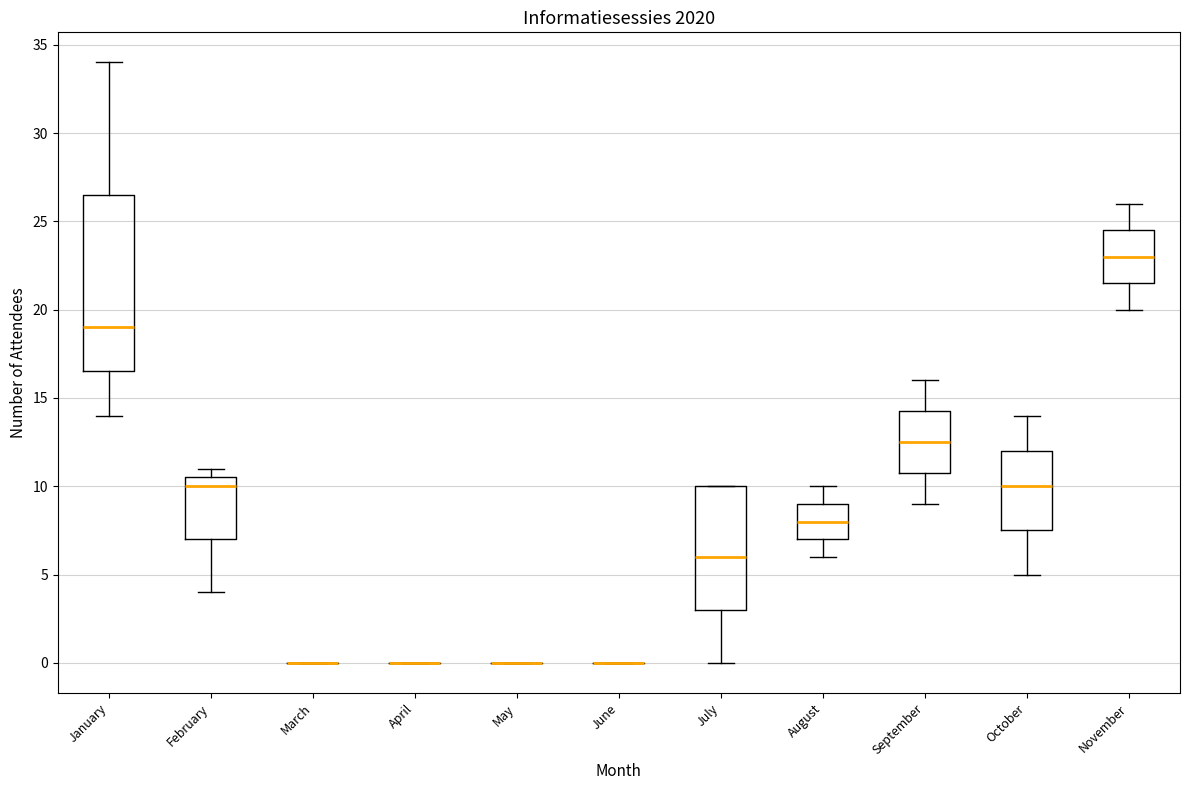

Reading left to right, read every box against the y-axis: the position of its median line, the range the box covers, and the ends of its whiskers. The values are not printed on the chart, so give them approximately, as read against the axis.

January: median 19.0, box 16.5 to 26.5, whiskers 14.0 to 34.0
February: median 10.0, box 7.0 to 10.5, whiskers 4.0 to 11.0
March: box collapsed to a line at 0.0, whiskers 0.0 to 0.0
April: box collapsed to a line at 0.0, whiskers 0.0 to 0.0
May: box collapsed to a line at 0.0, whiskers 0.0 to 0.0
June: box collapsed to a line at 0.0, whiskers 0.0 to 0.0
July: median 6.0, box 3.0 to 10.0, whiskers 0.0 to 10.0
August: median 8.0, box 7.0 to 9.0, whiskers 6.0 to 10.0
September: median 12.5, box 11.0 to 14.5, whiskers 9.0 to 16.0
October: median 10.0, box 7.5 to 12.0, whiskers 5.0 to 14.0
November: median 23.0, box 21.5 to 24.5, whiskers 20.0 to 26.0